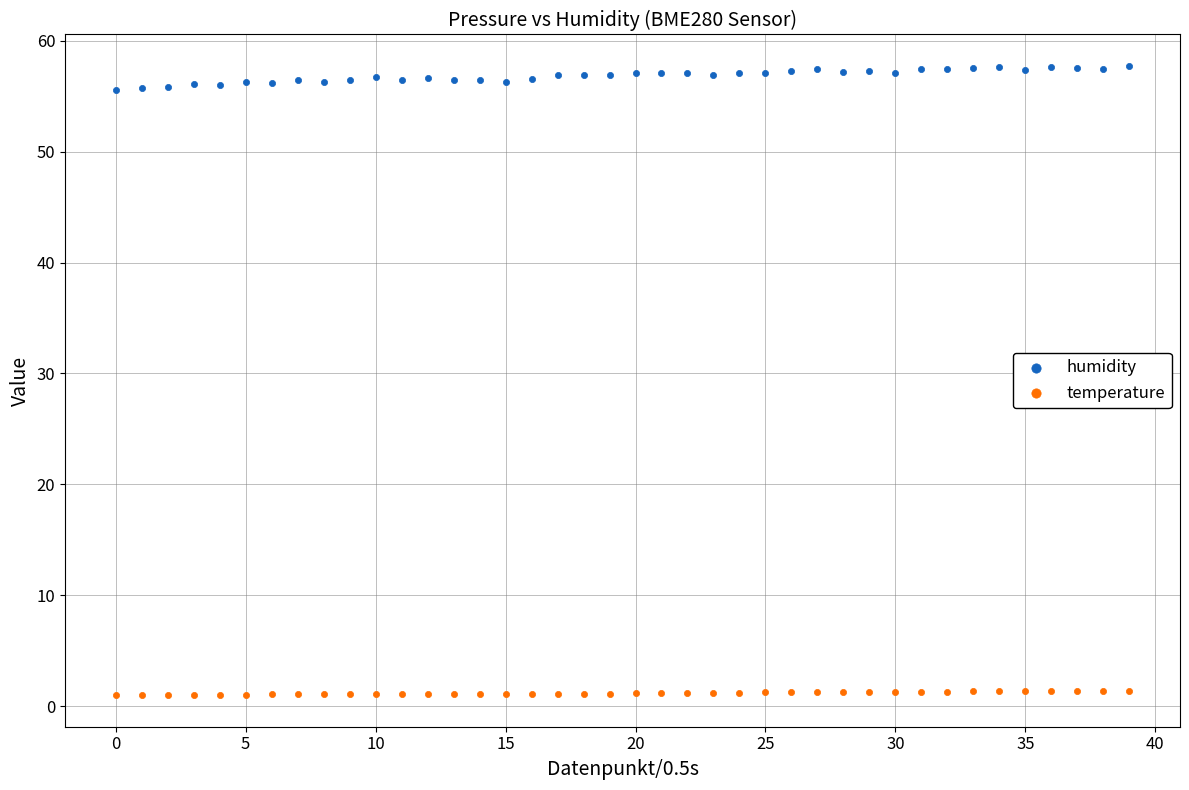

Which series reaches the minimum Y coordinate?

temperature